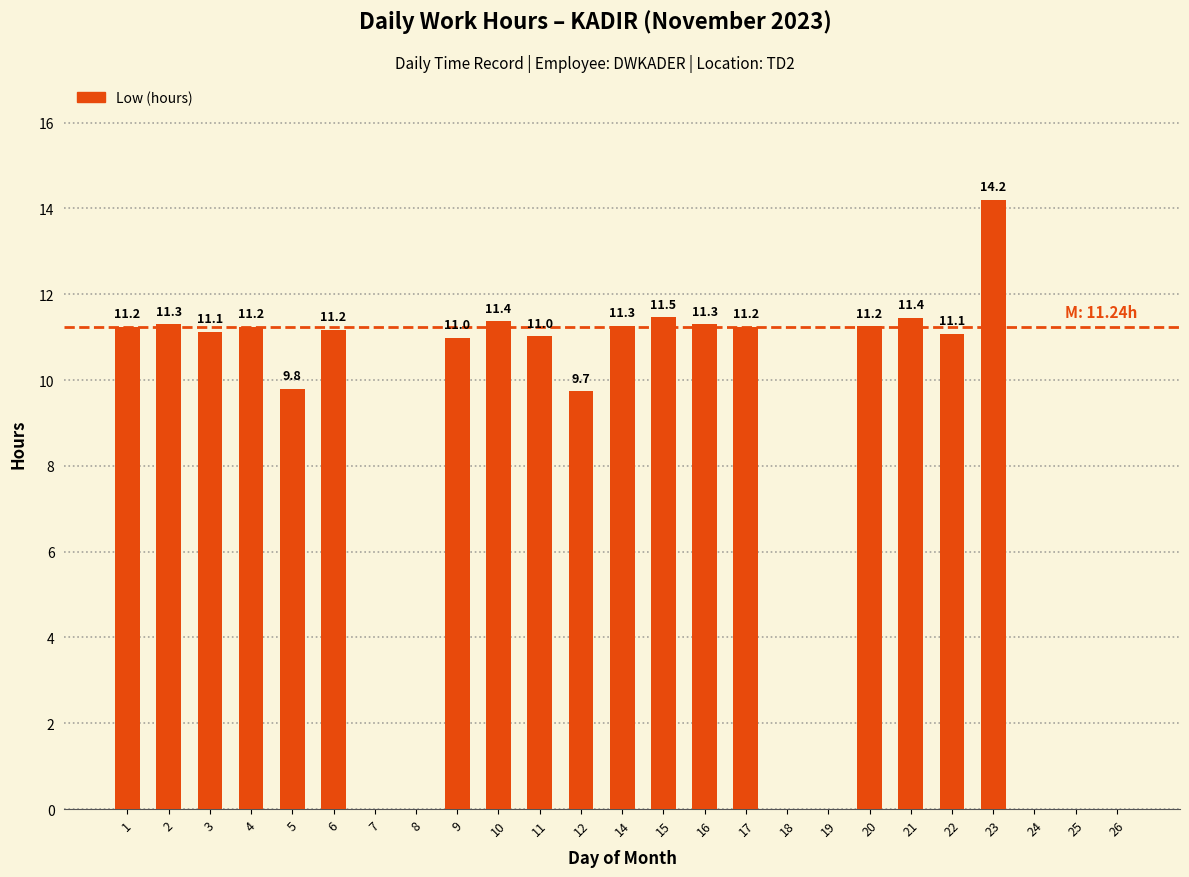

Which has a higher value, 19 or 21?

21